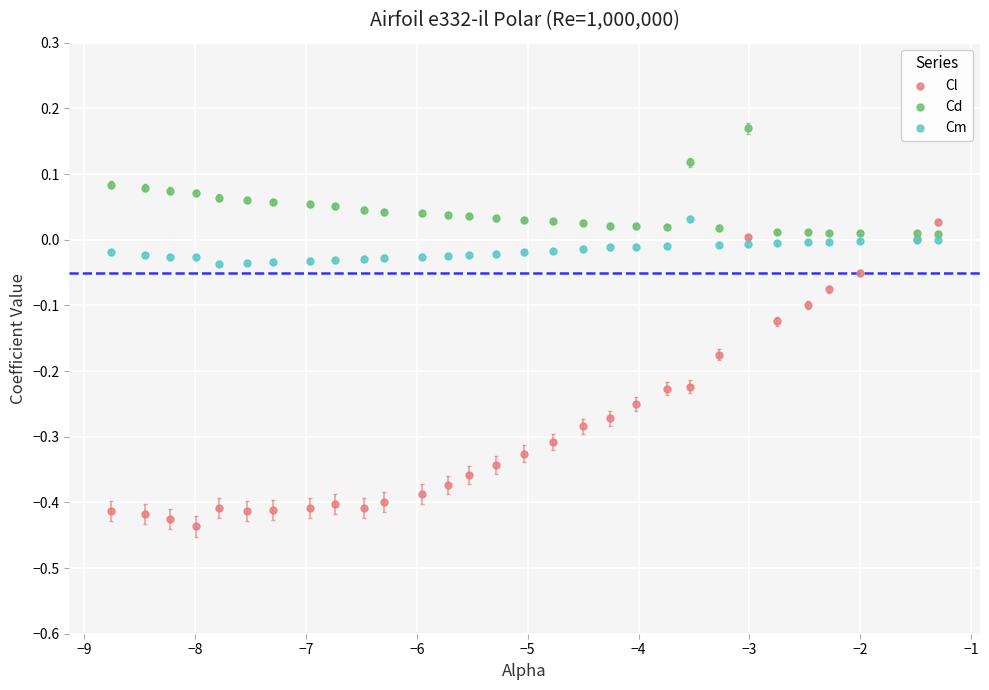

Which series reaches the maximum Y coordinate?

Cd